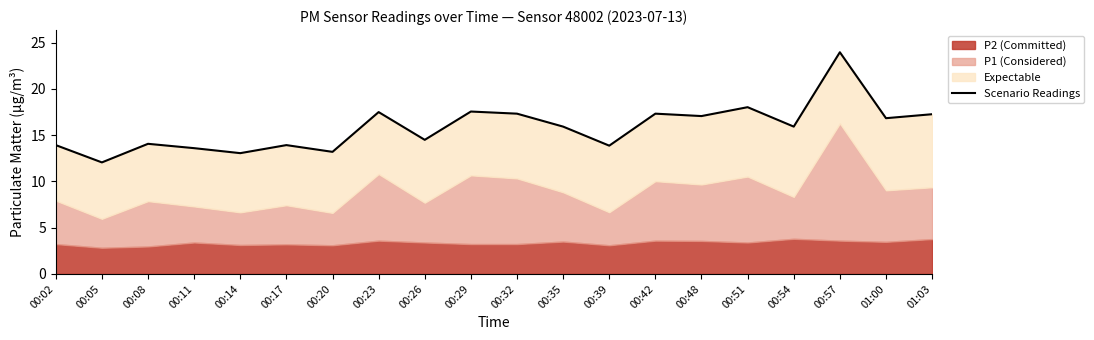

How many lines are shown in the chart?

1